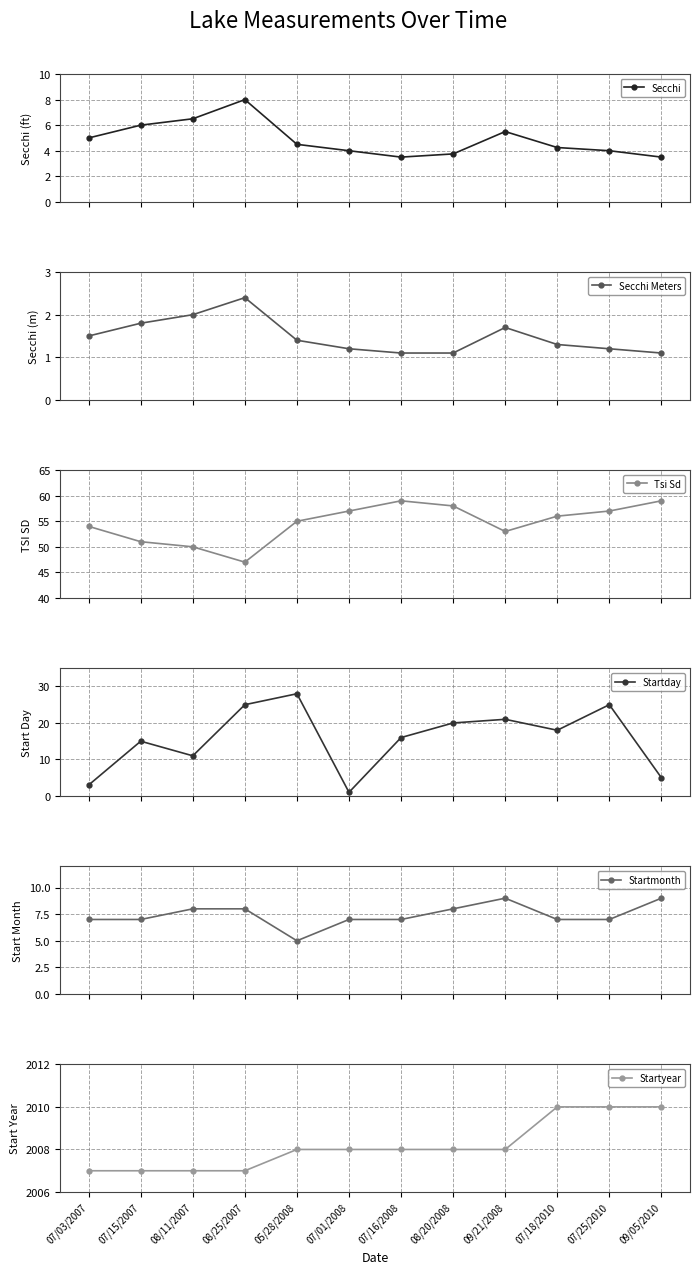

Which series has the widest spread of values?

Startday